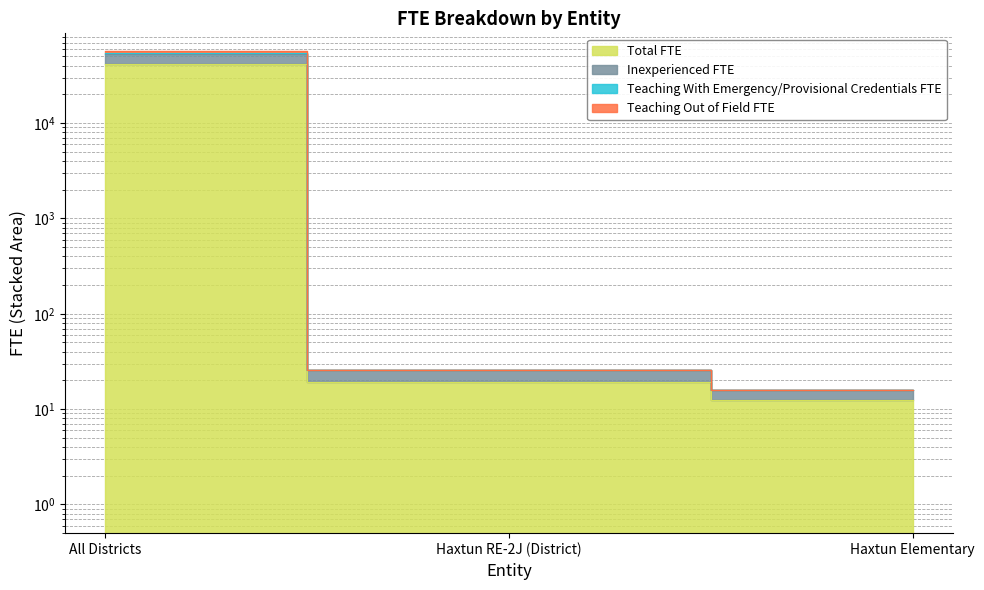

At how many categories does at least one series exceed 472?

1